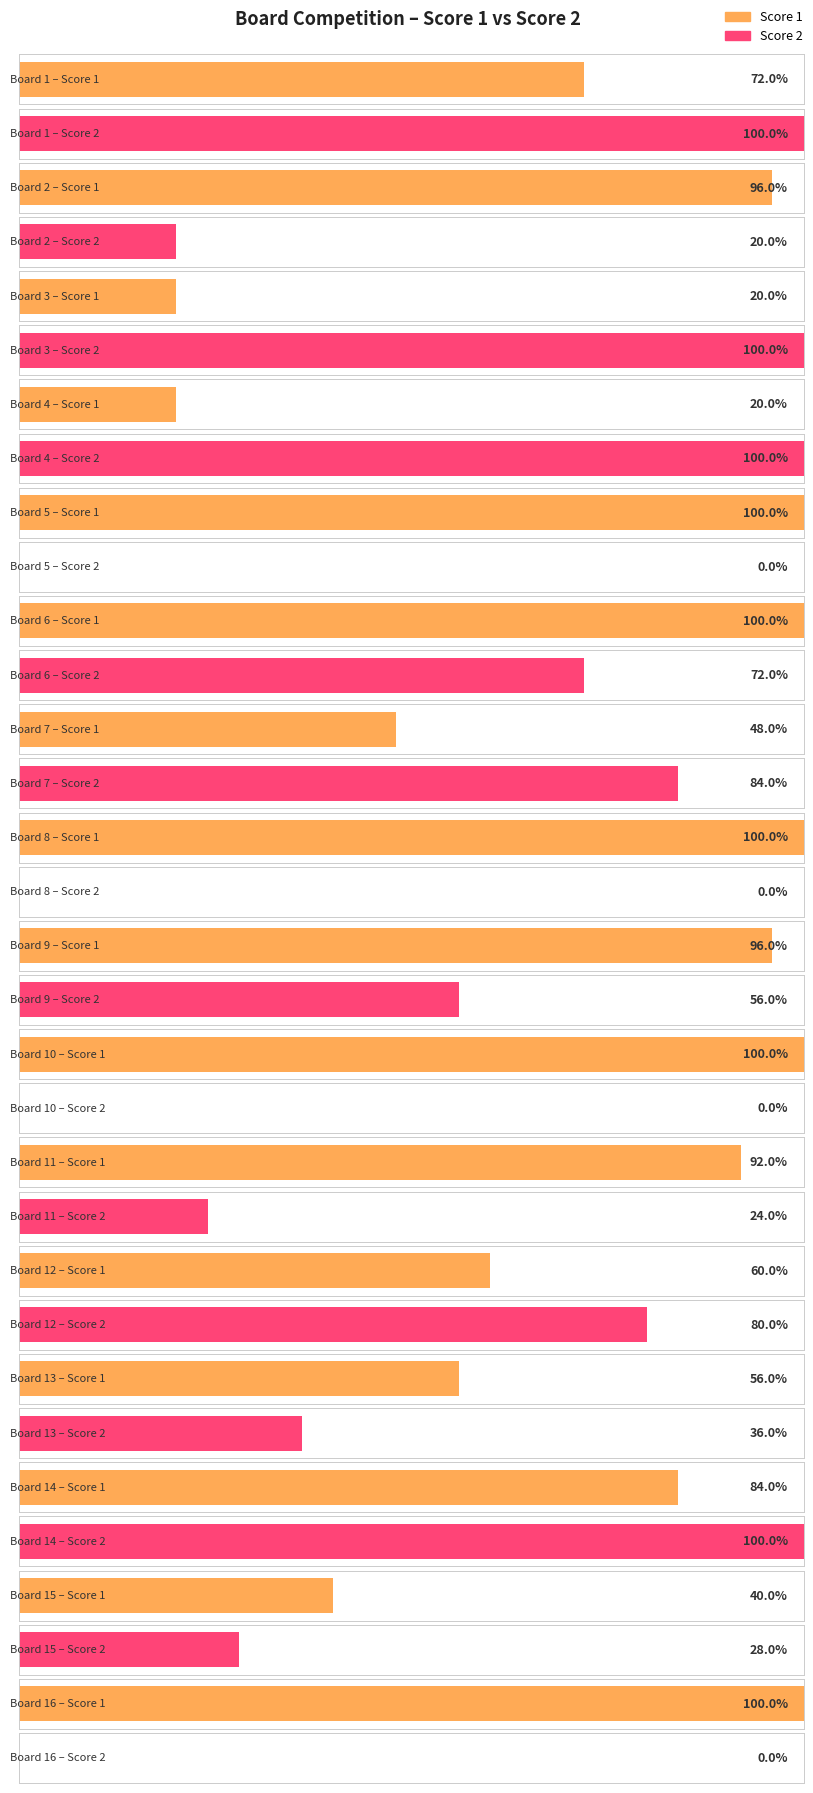

How many bars are there in total?

32